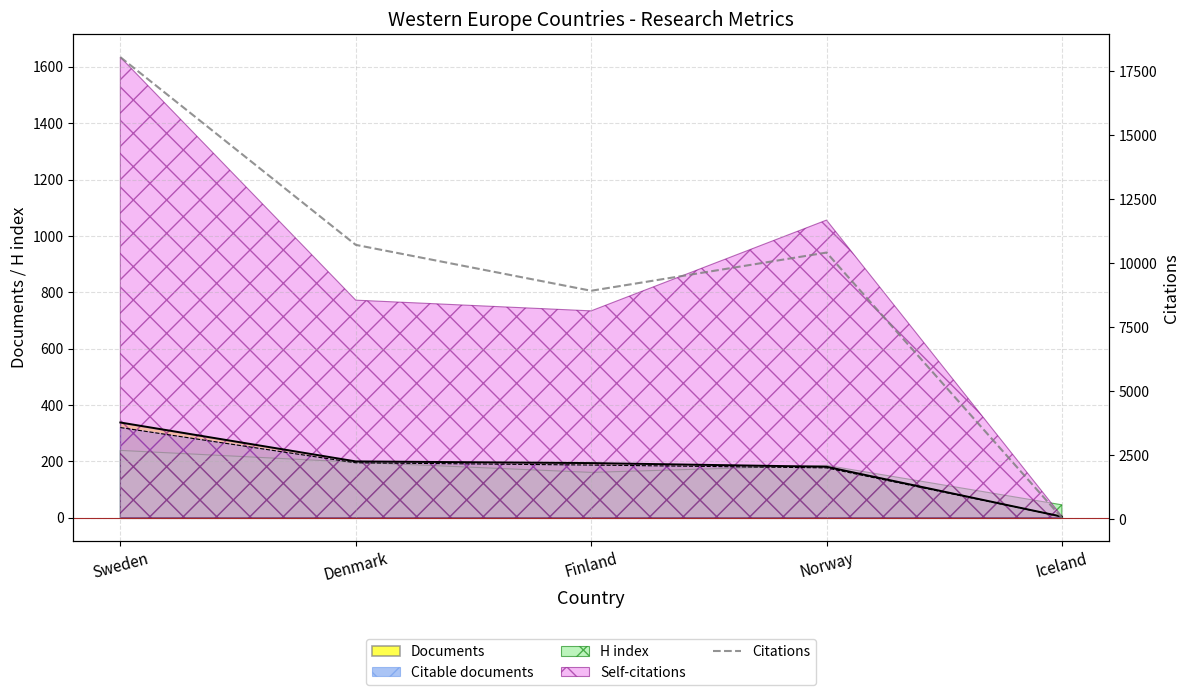

Reading right to left, list all the values displayed in this chart.

42	10410	8917	10711	18049